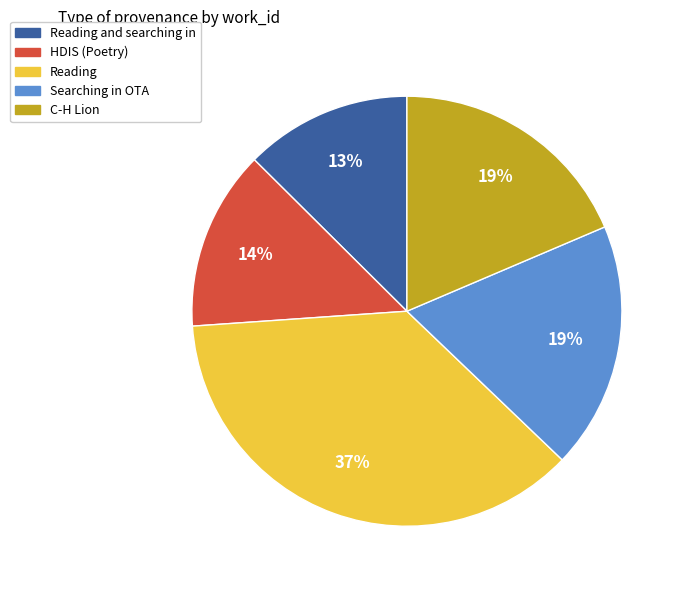

Is it true that Reading is 37% of the pie?

True